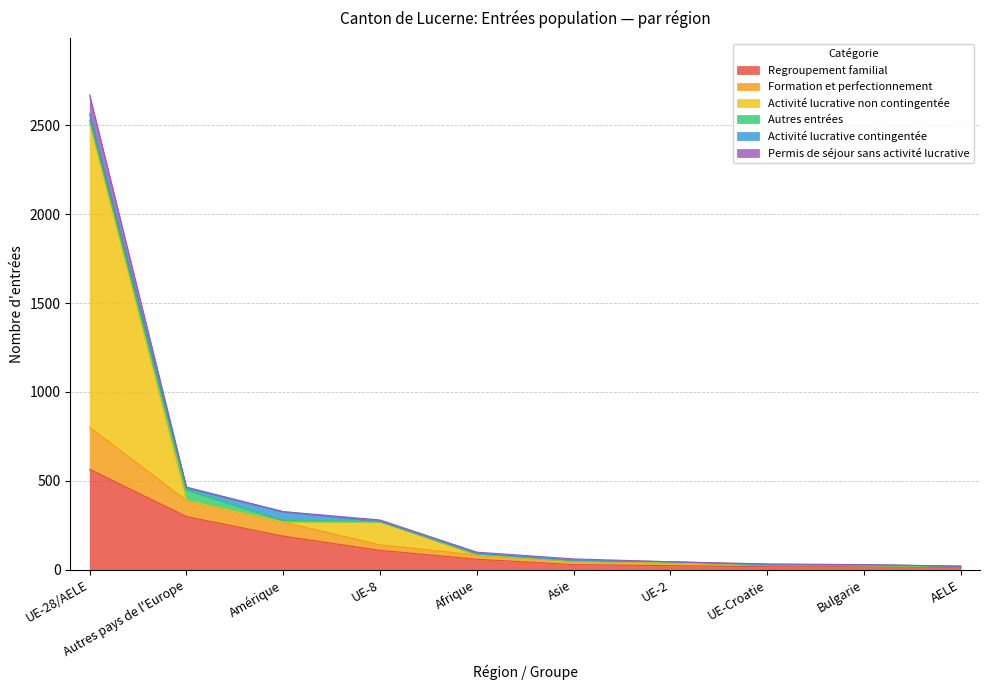

What is the highest value of the Regroupement familial series?

565